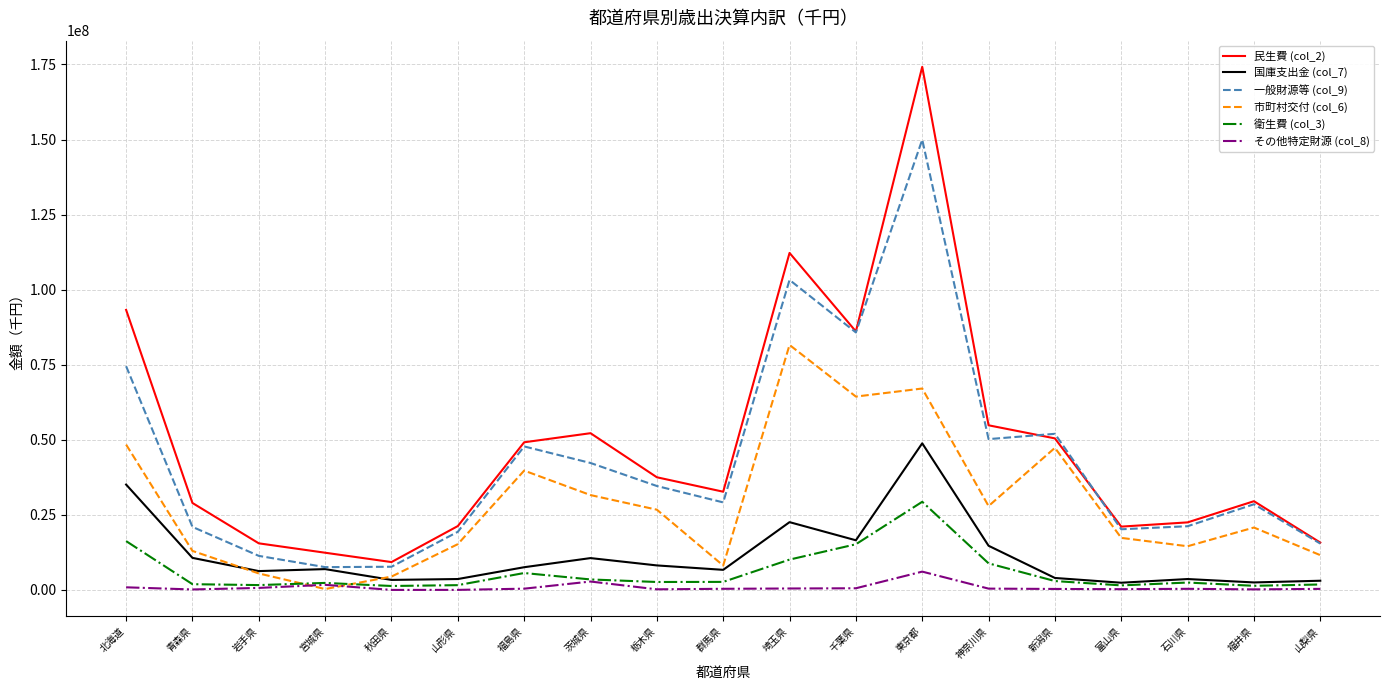

True or false: 衛生費 (col_3) and 市町村交付 (col_6) intersect in this chart.

True